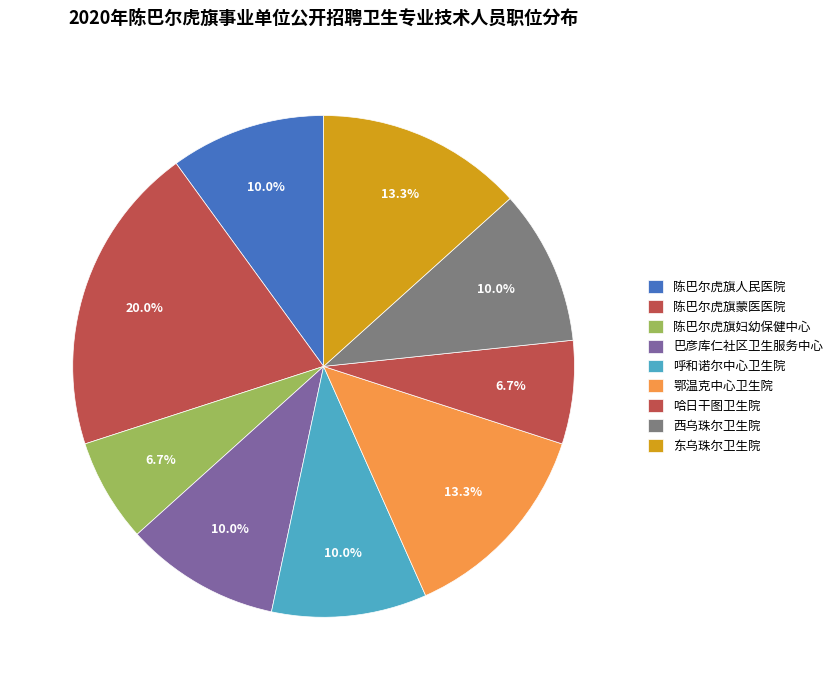

Count the number of slices in the pie.

9